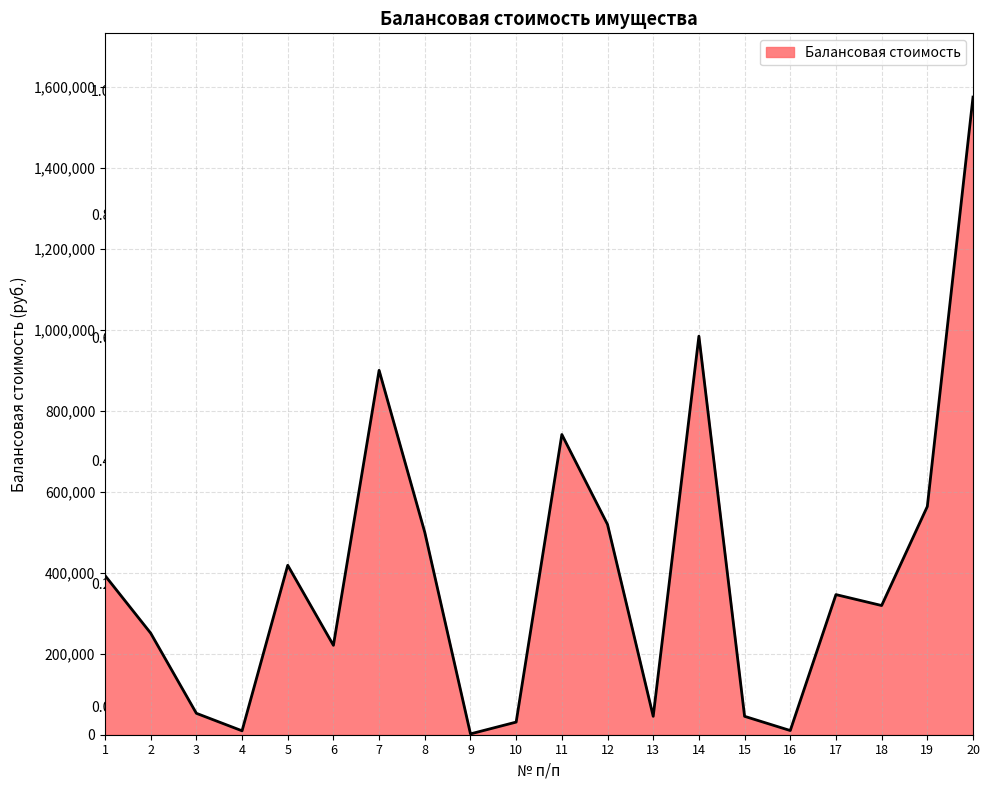

What is the maximum value shown in the chart?

1575500.0